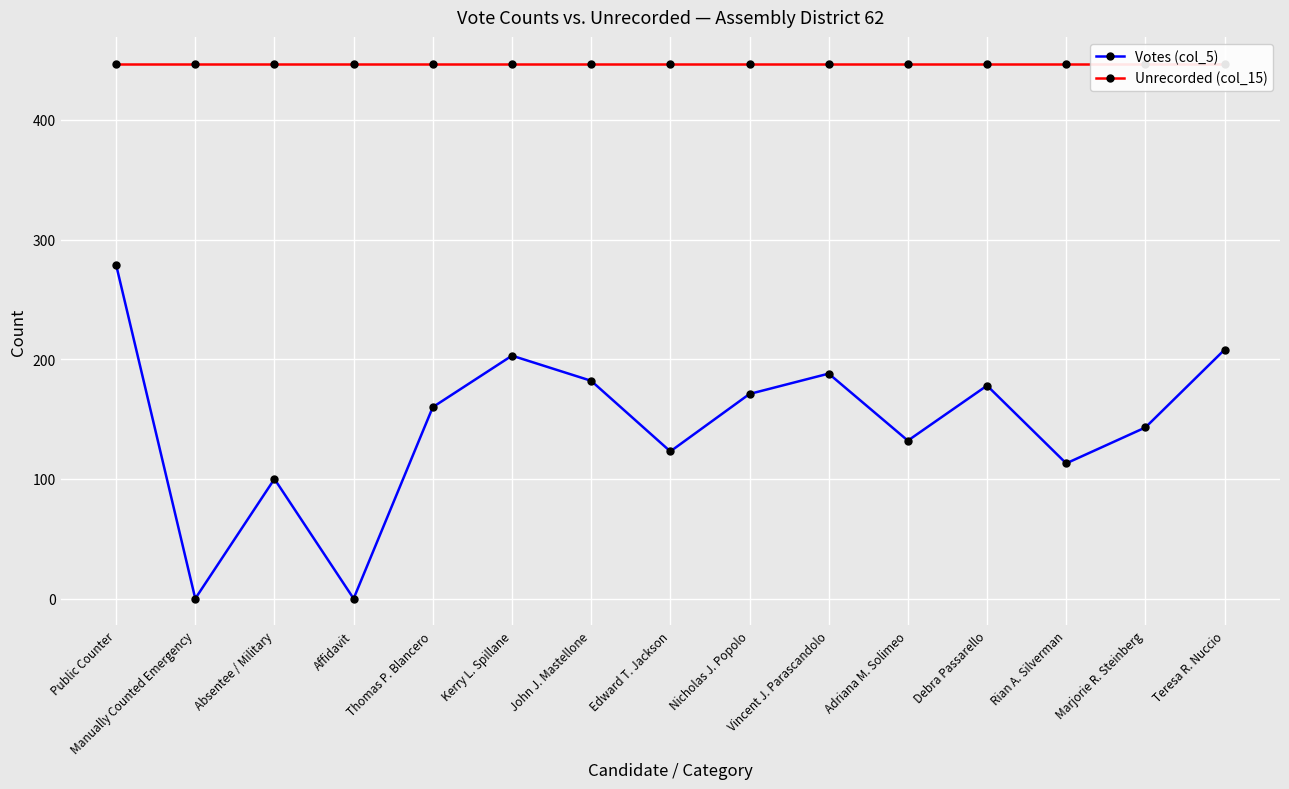

What is the greatest value displayed?

447